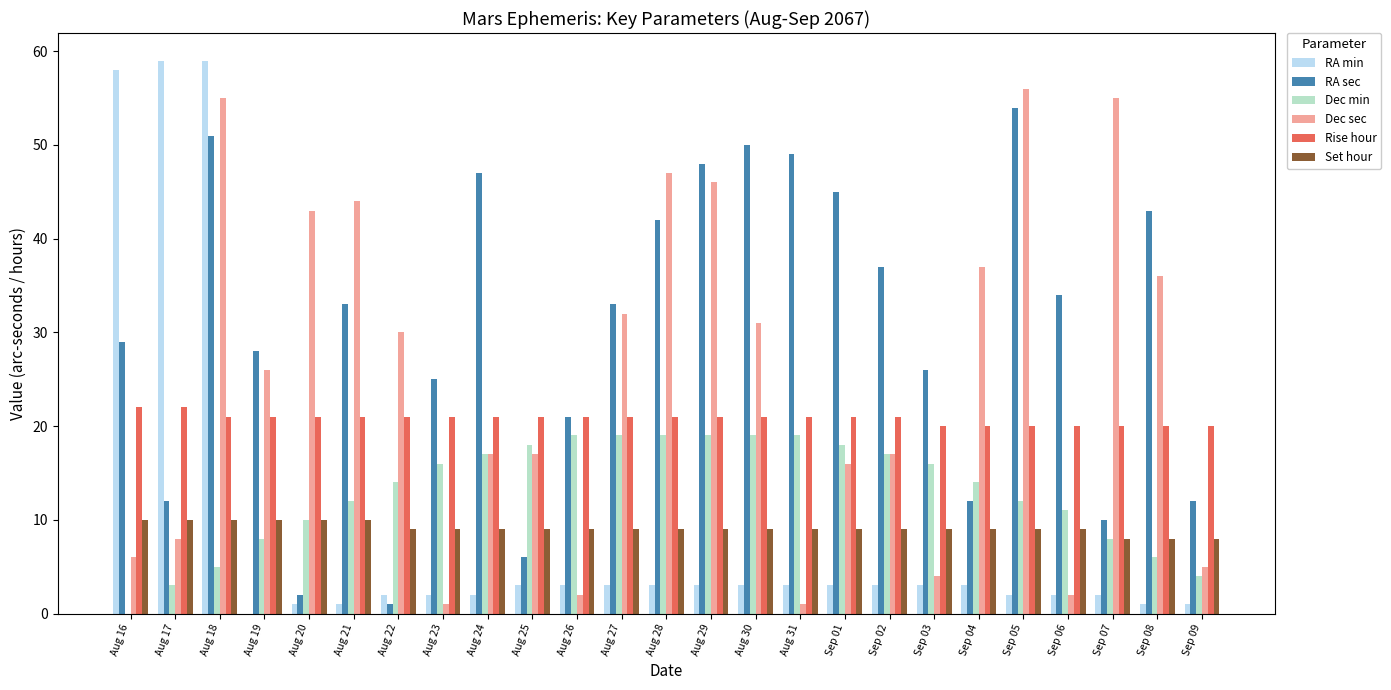

At which category is the sum across all series the highest?

Aug 18